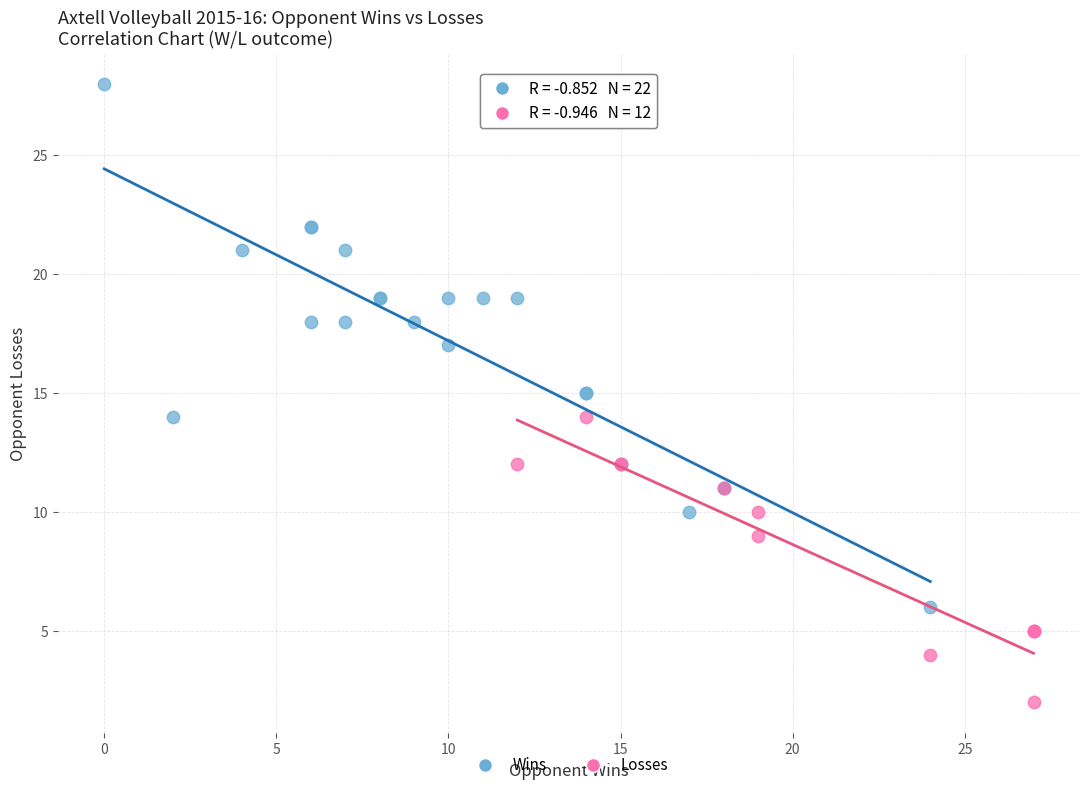

Which series reaches the minimum Y coordinate?

Losses